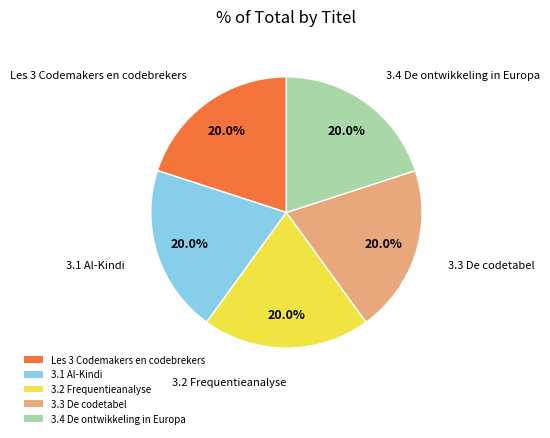

What percentage is the 3.3 De codetabel slice, to the nearest percent?

20%